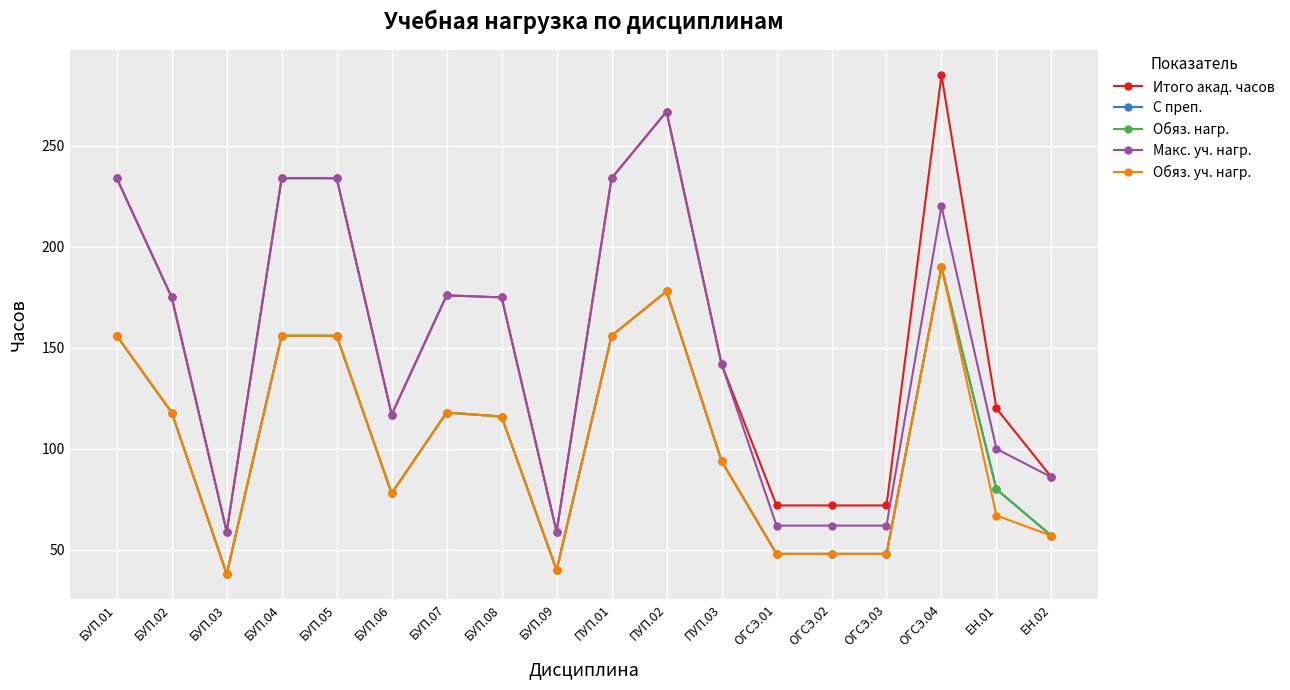

What is the difference between the maximum and minimum values in the С преп. series?

152